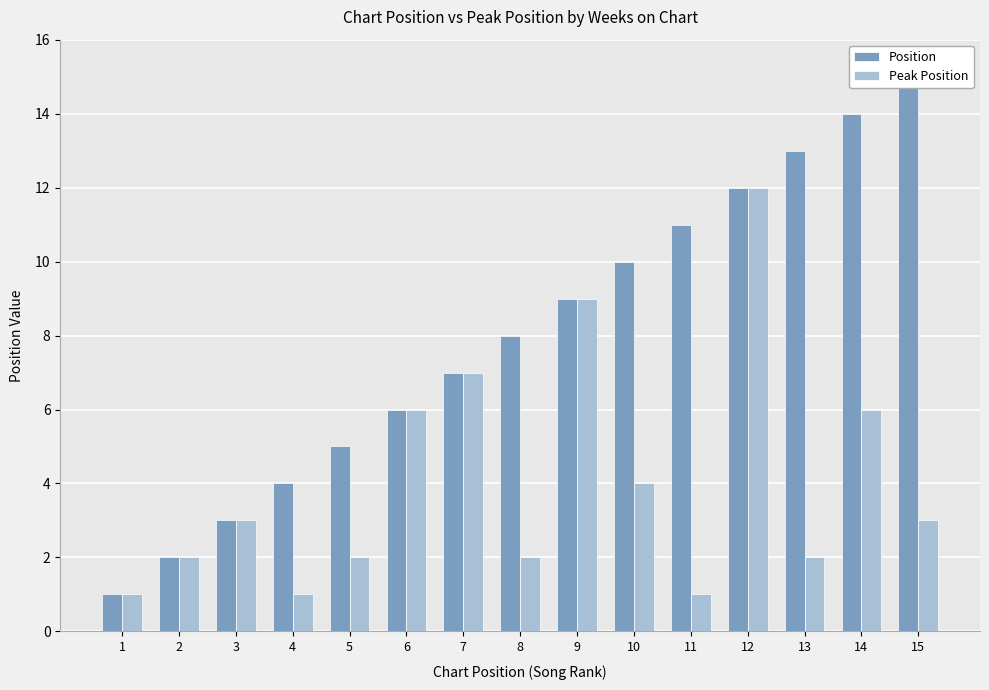

Is the value of Peak Position at 5 greater than the value of Position at 2?

No